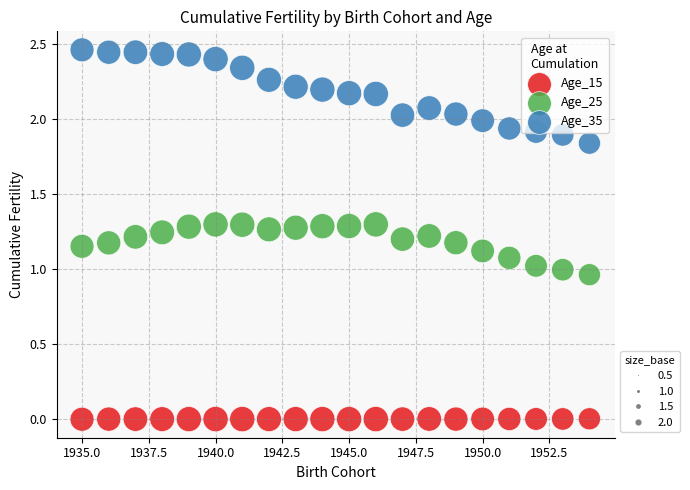

Across all data points, what is the range of X values (max minus min)?

19.0